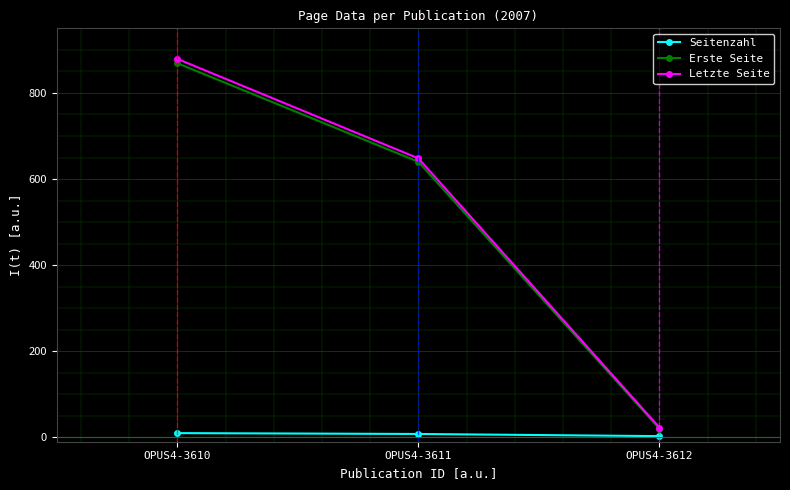

What is the total value across all series at OPUS4-3610?

1758